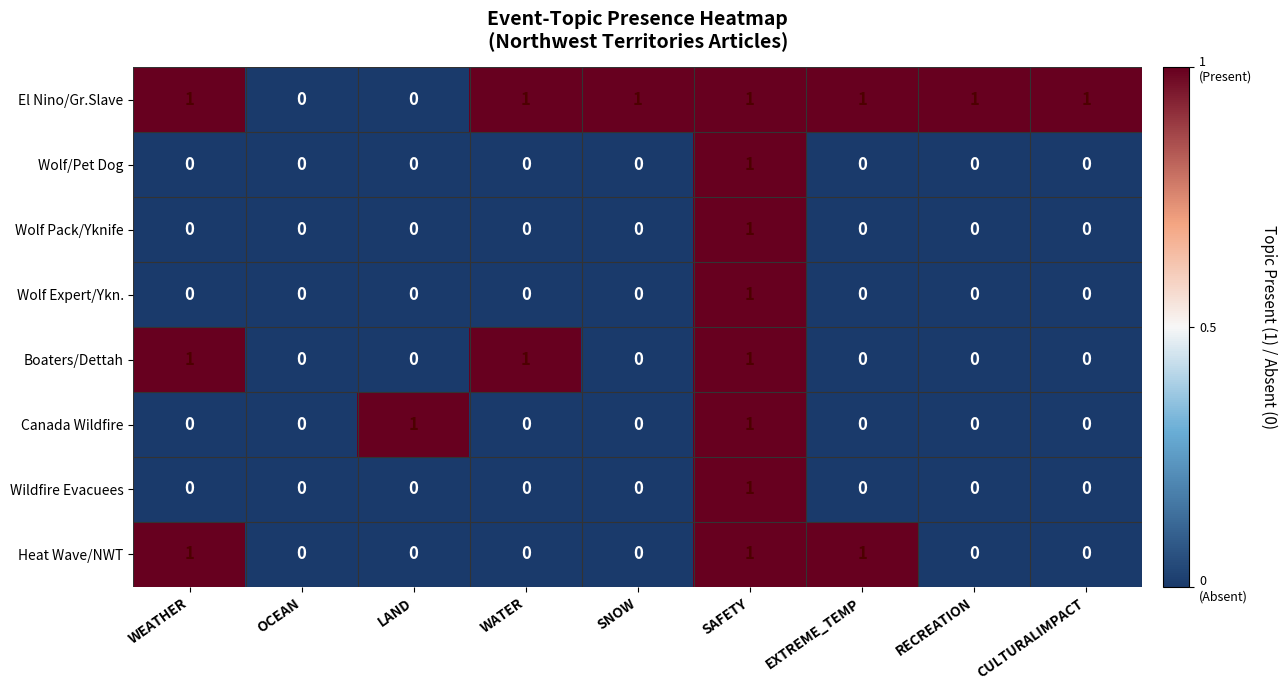

Count the Heat Wave/NWT values in the range 0 to 1.

9